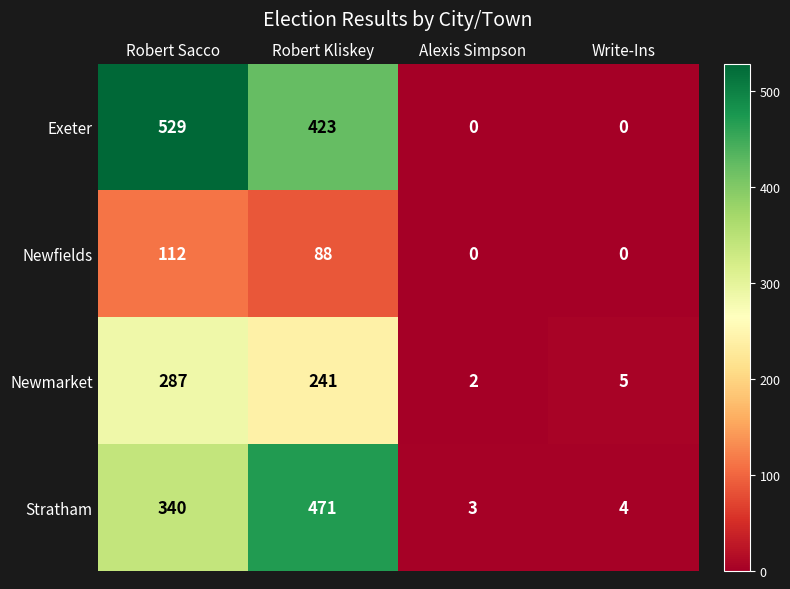

The value of Exeter at Write-Ins is 210. True or false?

False